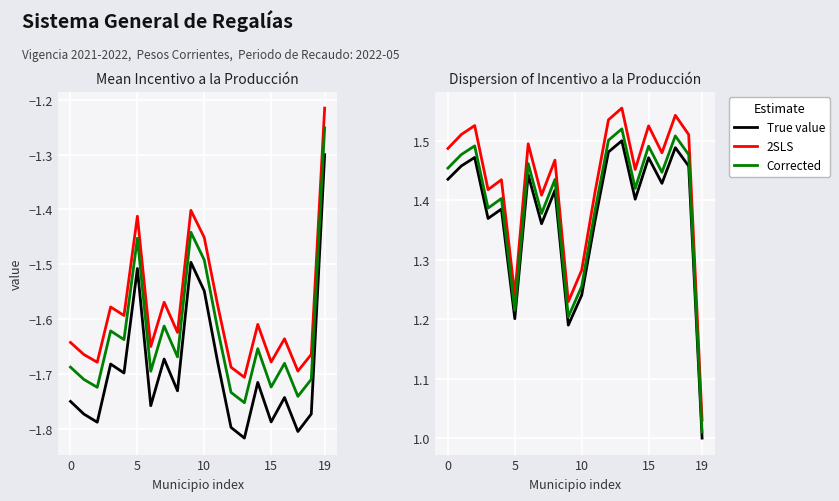

The value of 2SLS at 11 is 0.4. True or false?

False